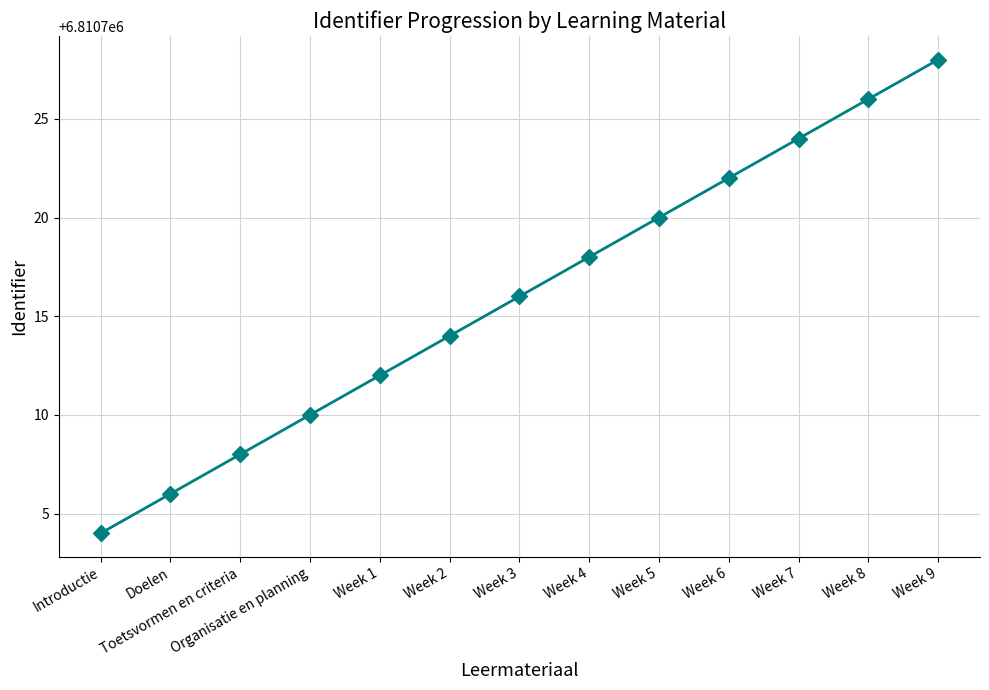

What is the minimum value shown in the chart?

6810704